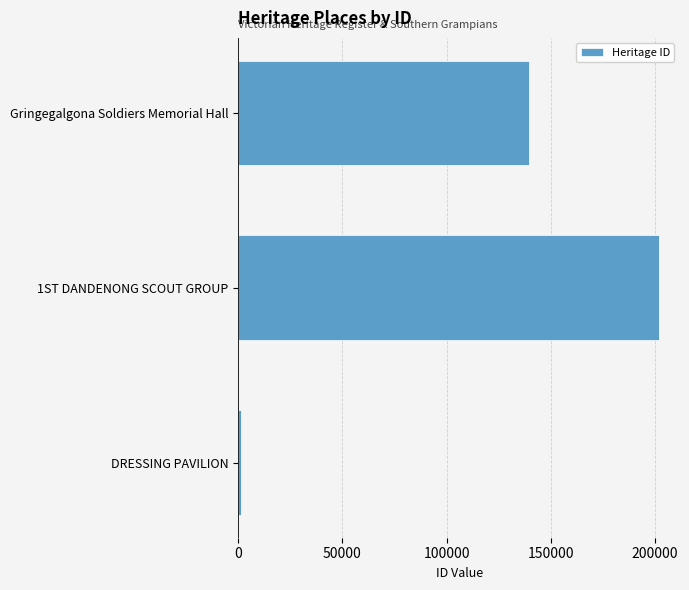

Is it true that the value at 1ST DANDENONG SCOUT GROUP is 201973?

True